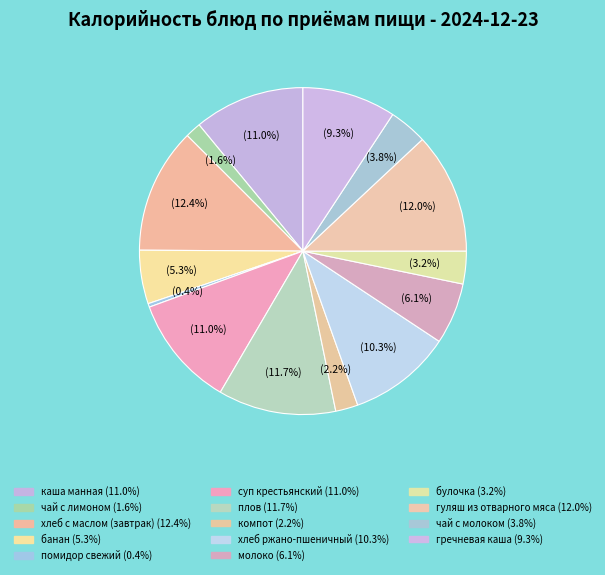

Which slice is the smallest?

помидор свежий